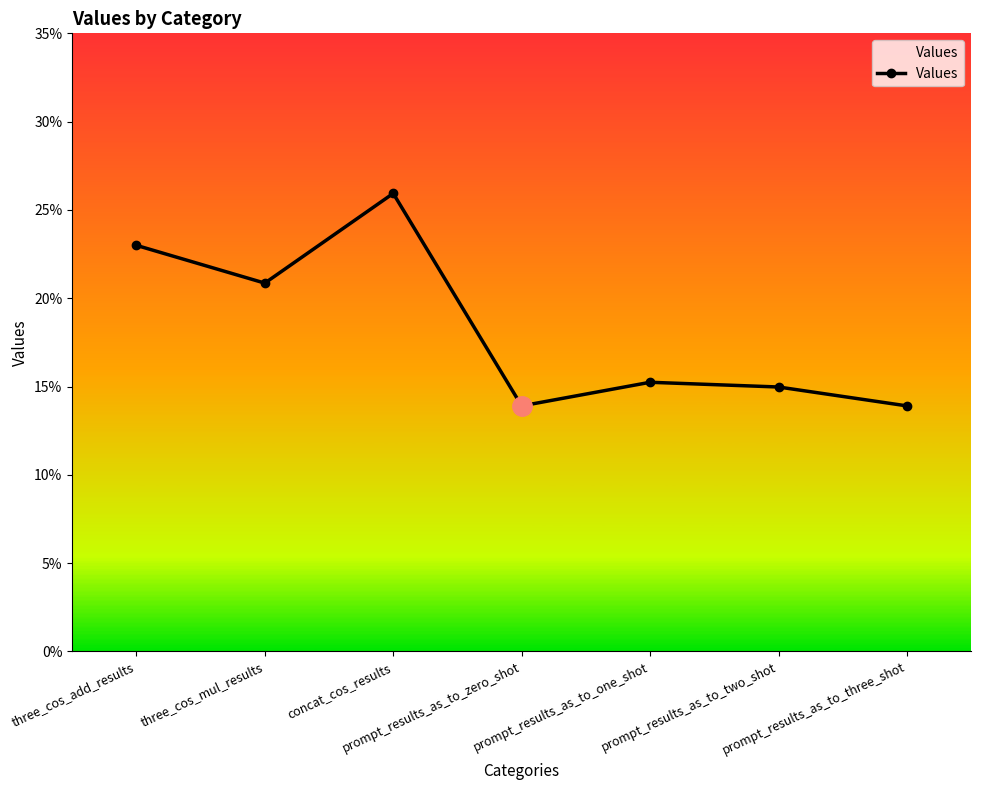

What is the maximum value shown in the chart?

0.3